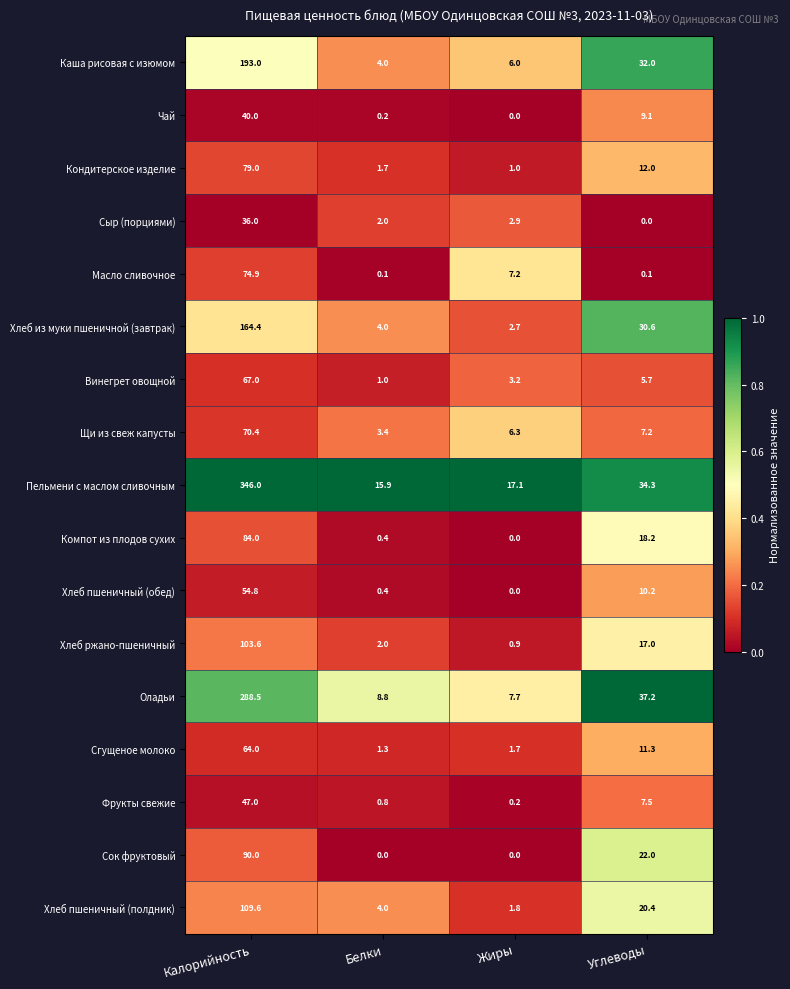

What is the approximate value of Пельмени с маслом сливочным at Жиры?

17.1